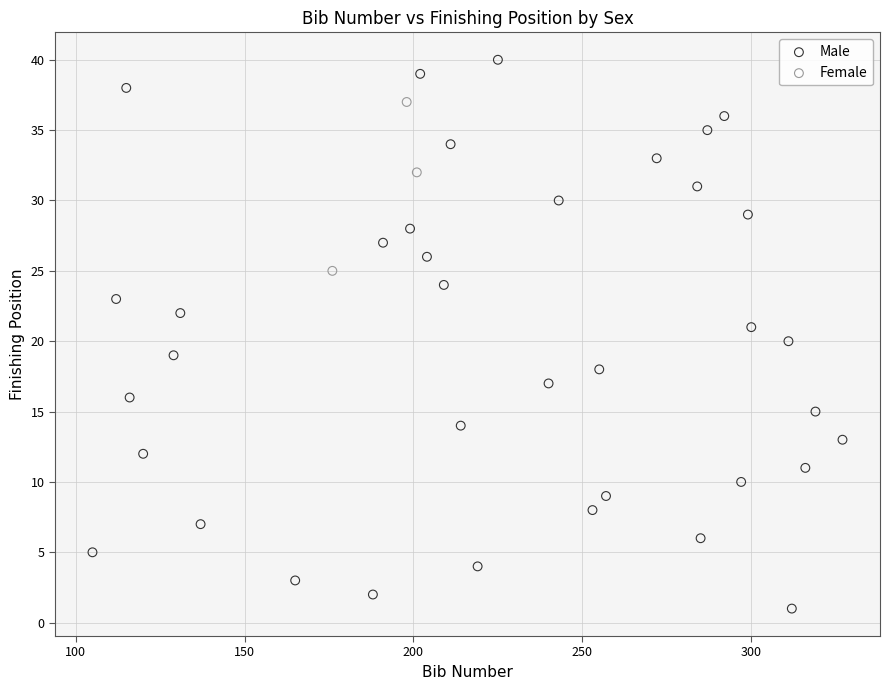

Which series has the widest spread of Y values?

Male